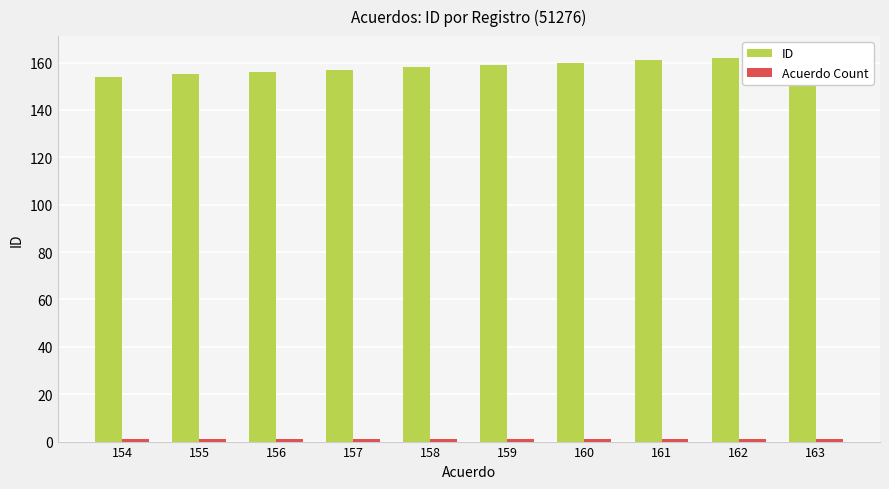

What are all the series names shown in the legend?

ID, Acuerdo Count